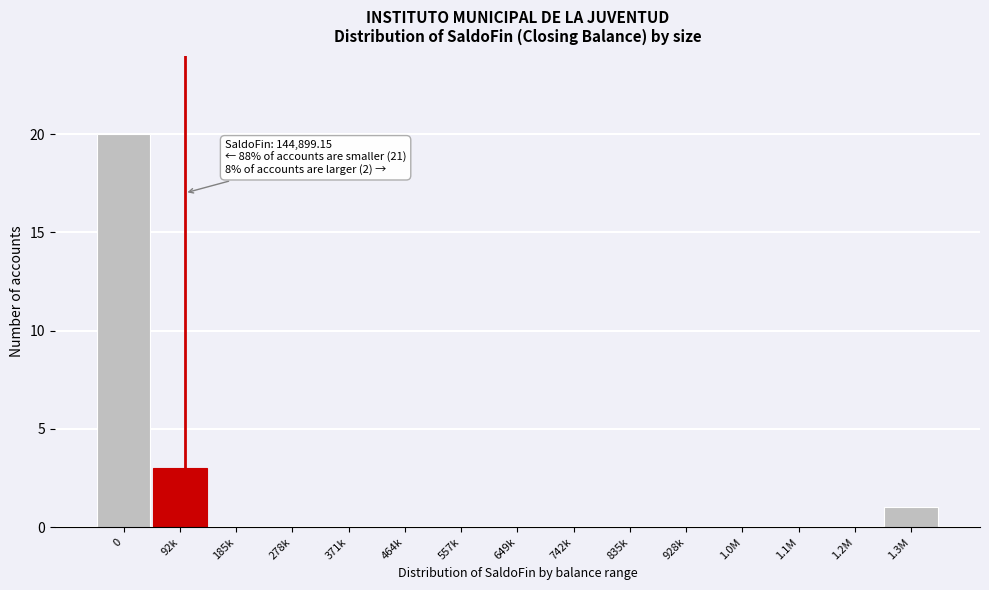

Reading left to right, extract all data points from this chart.

0=20	92k=3	185k=0	278k=0	371k=0	464k=0	557k=0	649k=0	742k=0	835k=0	928k=0	1.0M=0	1.1M=0	1.2M=0	1.3M=1